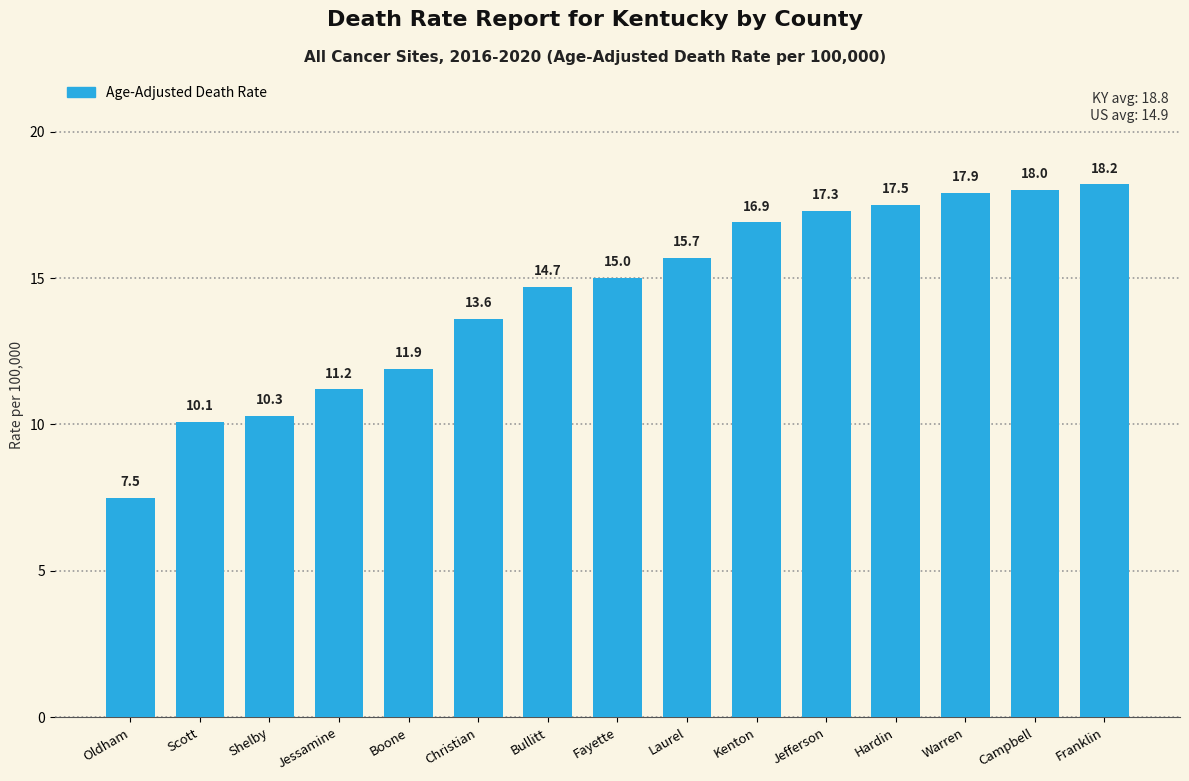

What is the sum of the values at Hardin and Shelby?

27.8